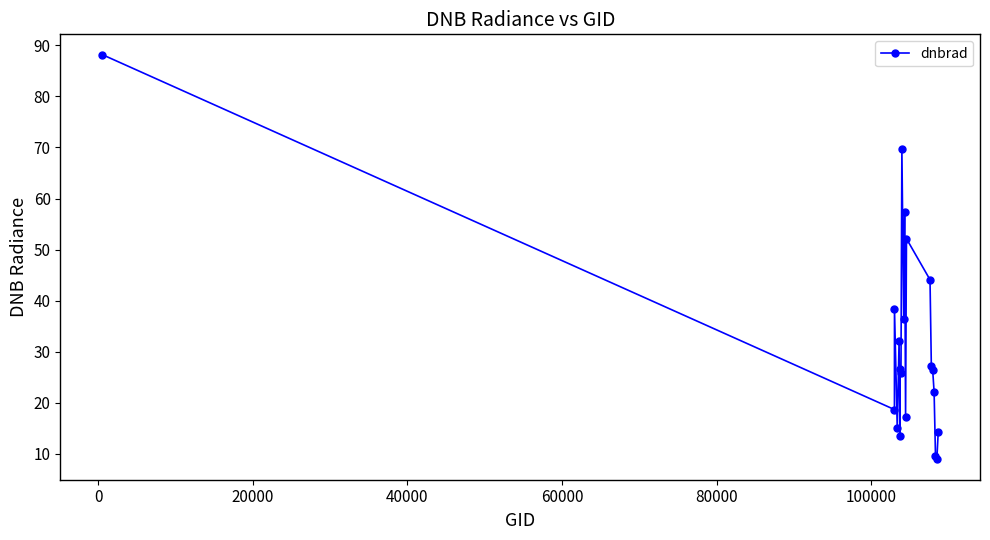

What is the smallest value displayed?

8.9